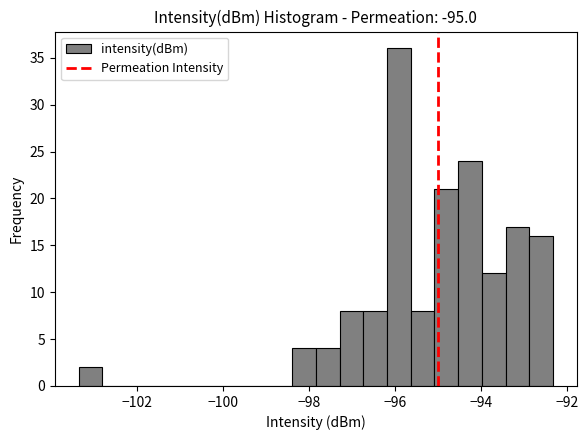

Read against the x-axis, roughly where is the centre of the tallest bar?

-96.0